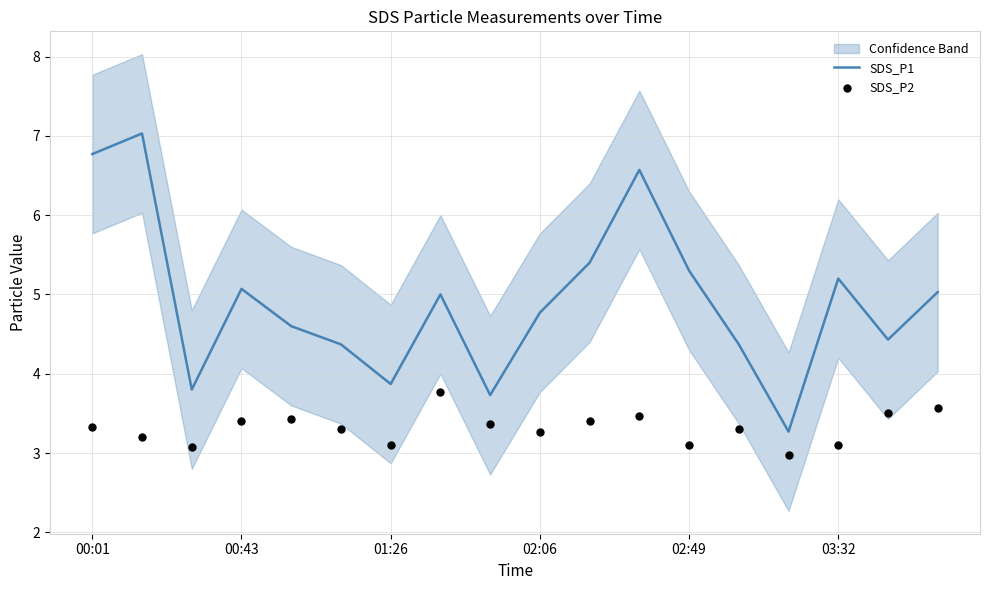

Which series has the widest spread of Y values?

SDS_P1